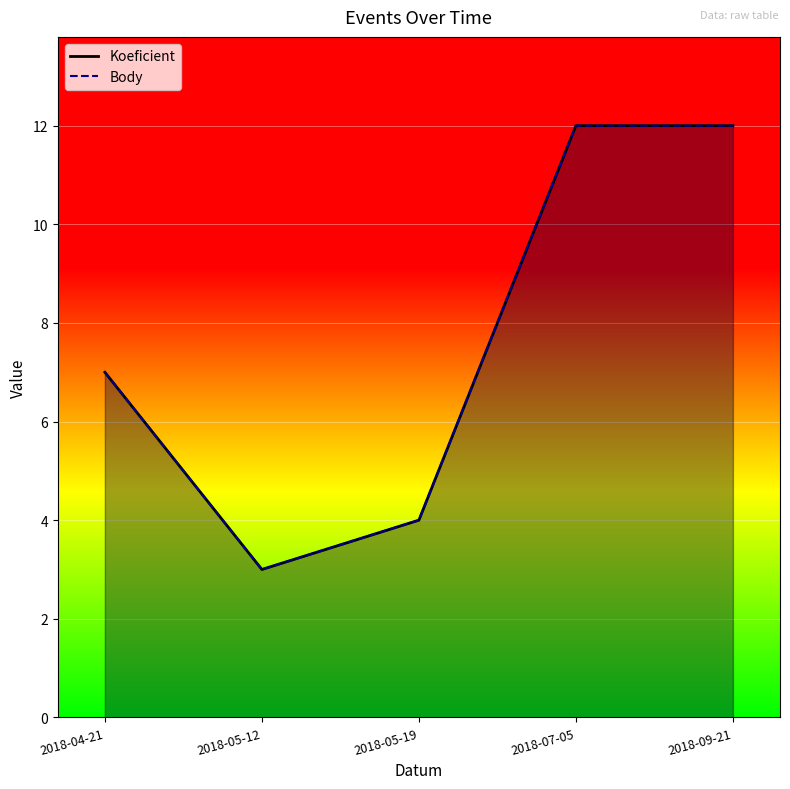

At 2018-05-19, list the series in order from largest to smallest.

Koeficient, Body